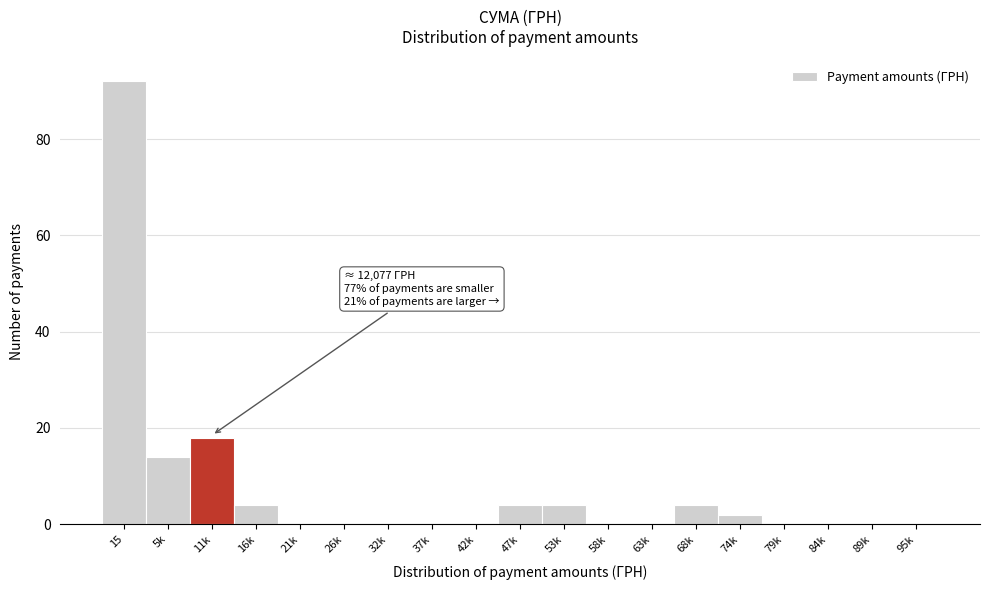

Reading right to left, extract all data points from this chart.

95k=0	89k=0	84k=0	79k=0	74k=2	68k=4	63k=0	58k=0	53k=4	47k=4	42k=0	37k=0	32k=0	26k=0	21k=0	16k=4	11k=18	5k=14	15=92